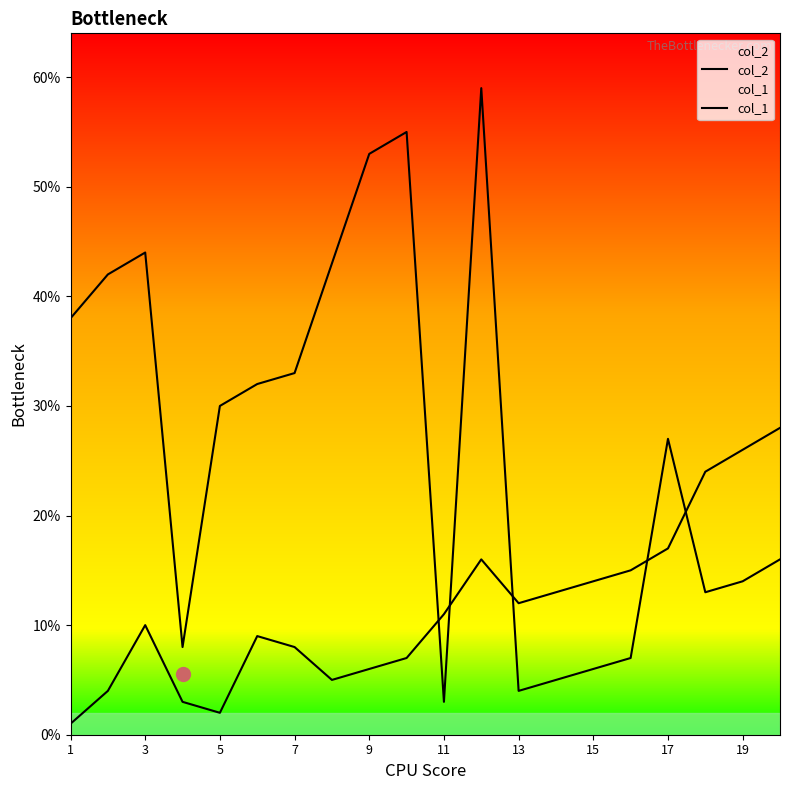

What is the difference between the col_2 values at 19 and 17?

13